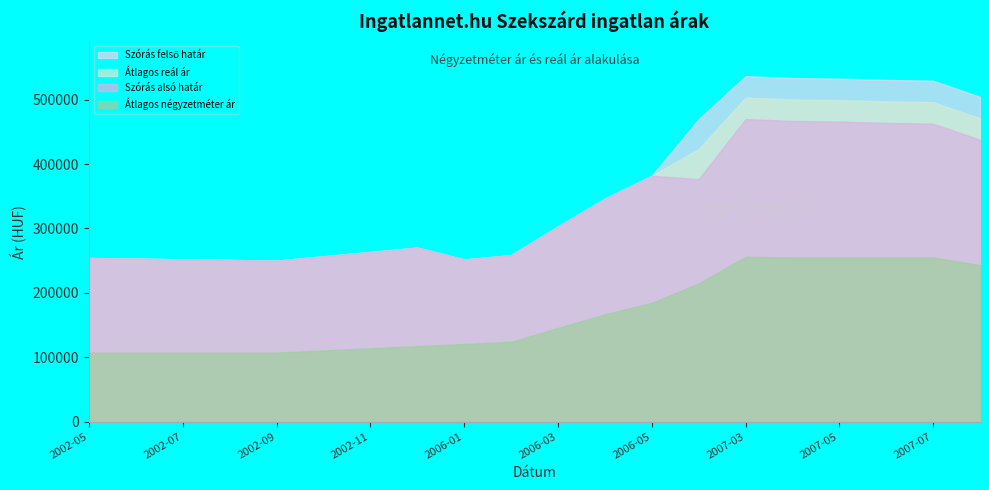

True or false: Átlagos reál ár has more than 1 interior local peaks.

True